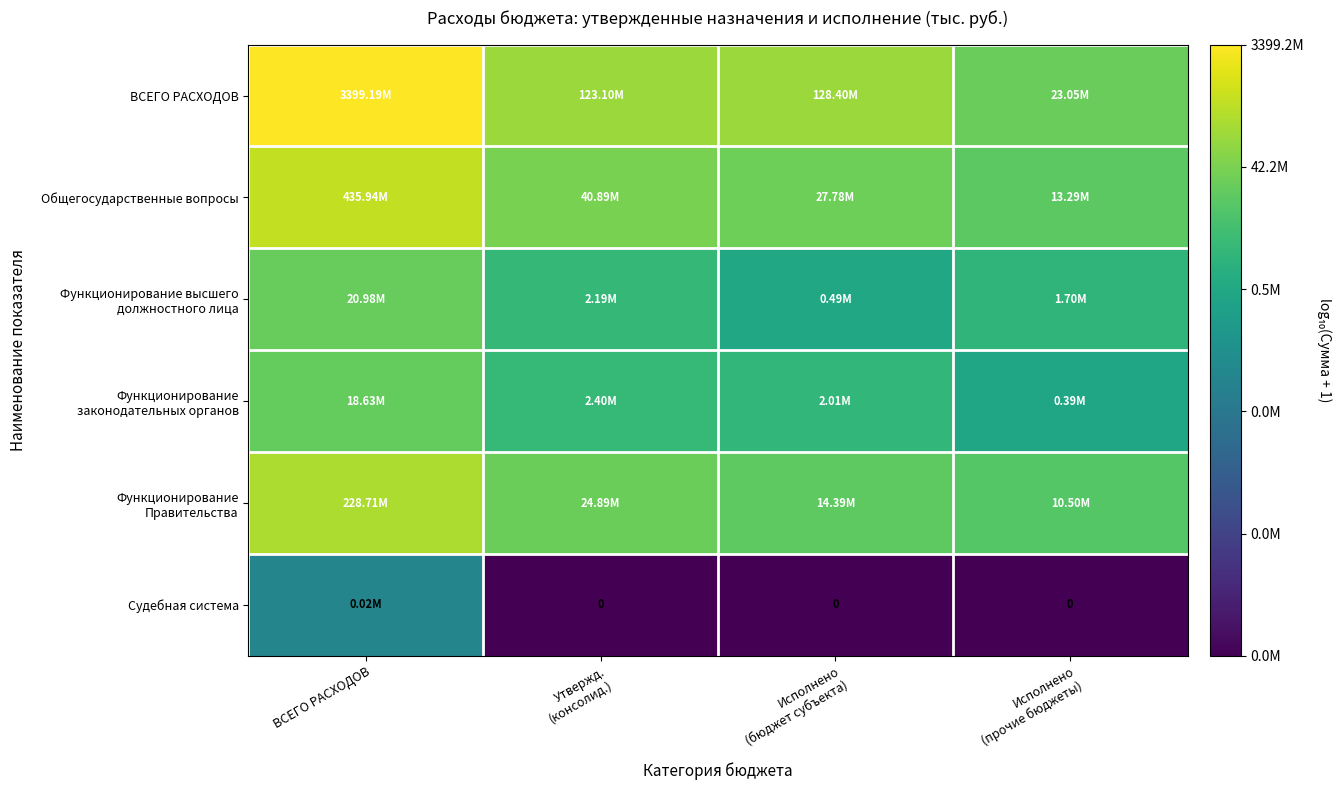

How many series are shown in this chart?

6